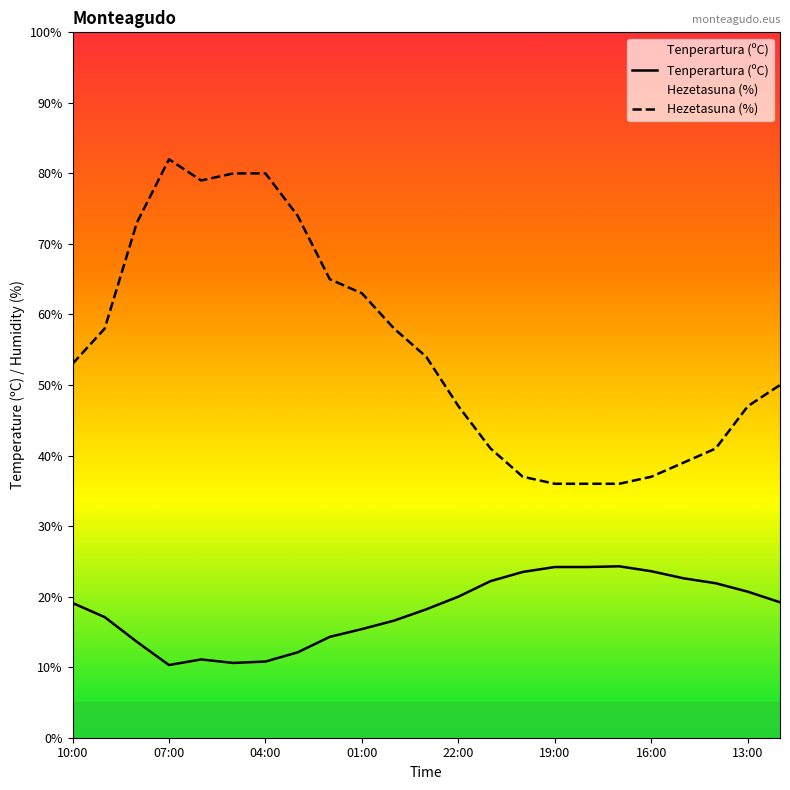

Reading left to right, transcribe all the data shown in this chart.

Tenperartura (ºC): 19.1	17.1	13.6	10.3	11.1	10.6	10.8	12.1	14.3	15.4	16.6	18.2	20.0	22.2	23.5	24.2	24.2	24.3	23.6	22.6	21.9	20.7	19.2
Hezetasuna (%): 53.0	58.0	73.0	82.0	79.0	80.0	80.0	74.0	65.0	63.0	58.0	54.0	47.0	41.0	37.0	36.0	36.0	36.0	37.0	39.0	41.0	47.0	50.0